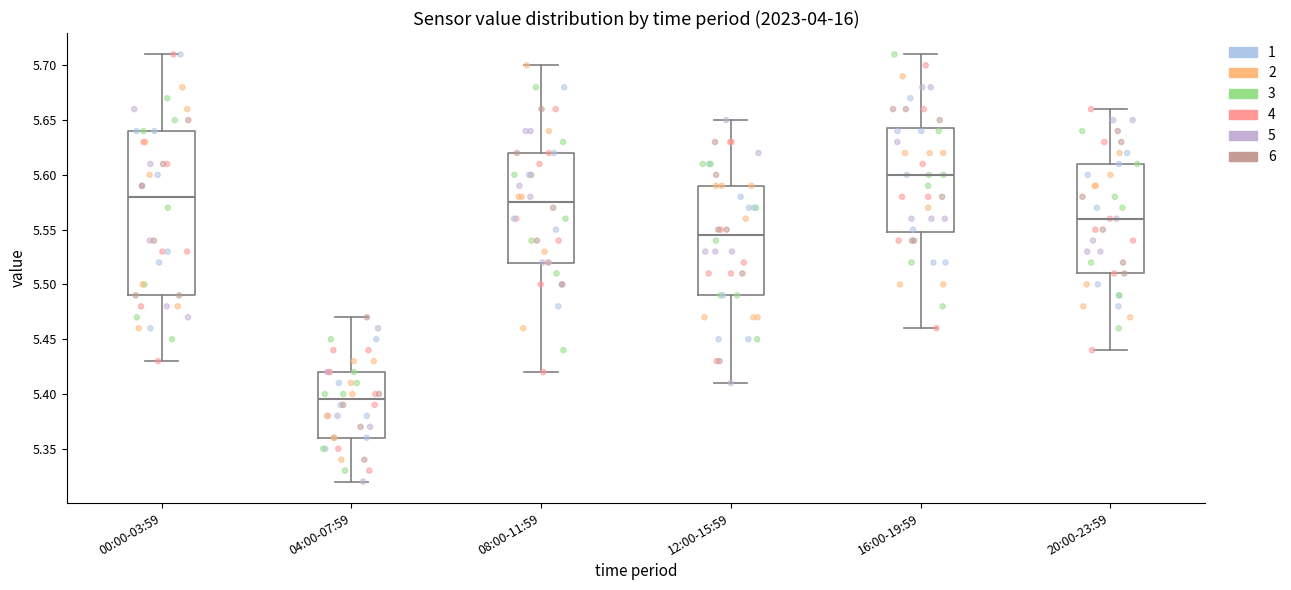

Which box has the highest median line?

16:00-19:59